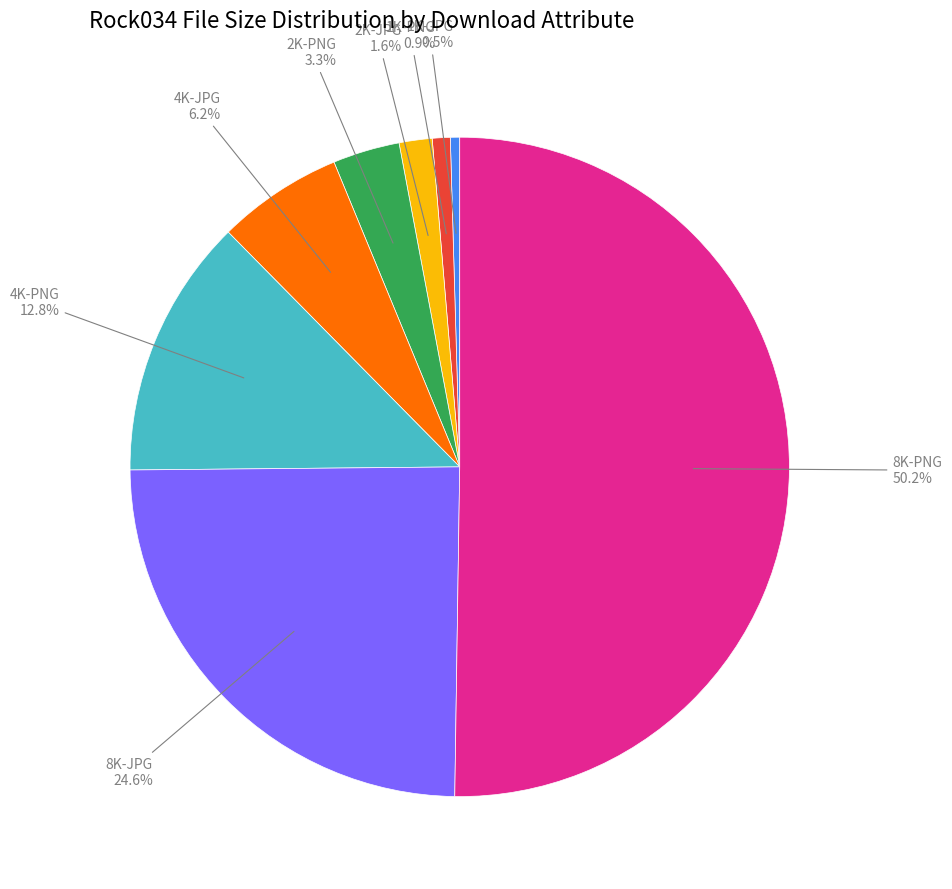

Count the number of slices in the pie.

8